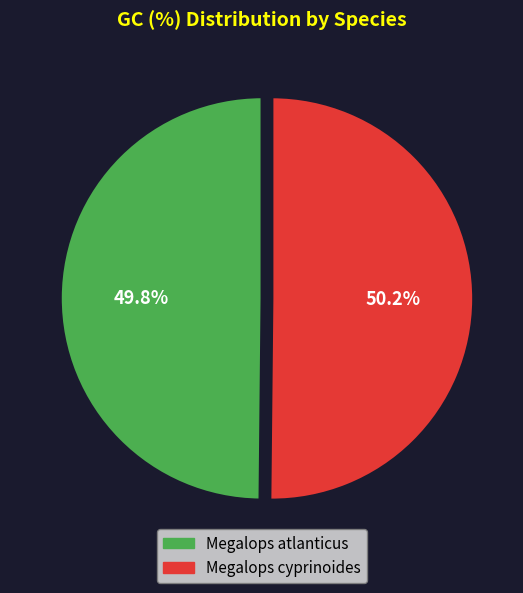

What percentage is NOT represented by Megalops cyprinoides?

49.8%